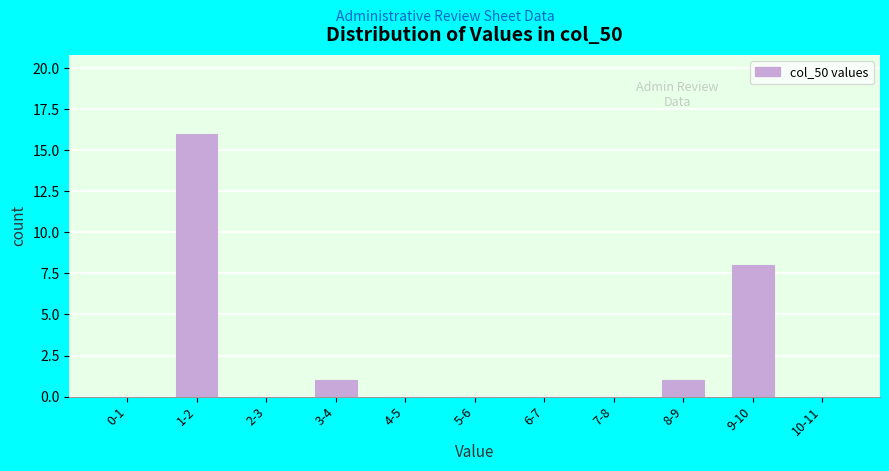

Reading right to left, list all the values displayed in this chart.

10-11=0	9-10=8	8-9=1	7-8=0	6-7=0	5-6=0	4-5=0	3-4=1	2-3=0	1-2=16	0-1=0